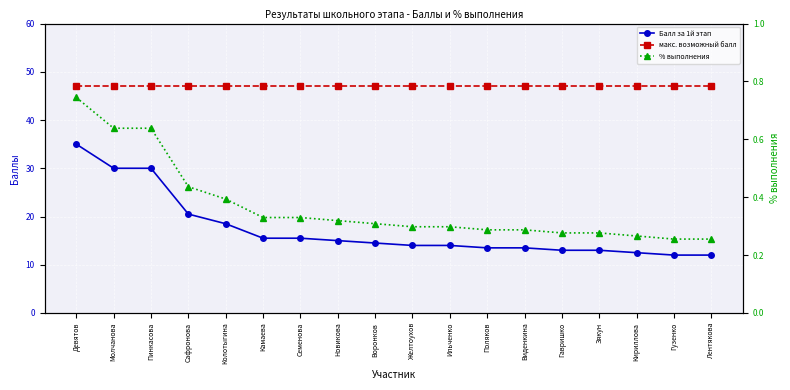

How many % выполнения values are between 0 and 1?

18